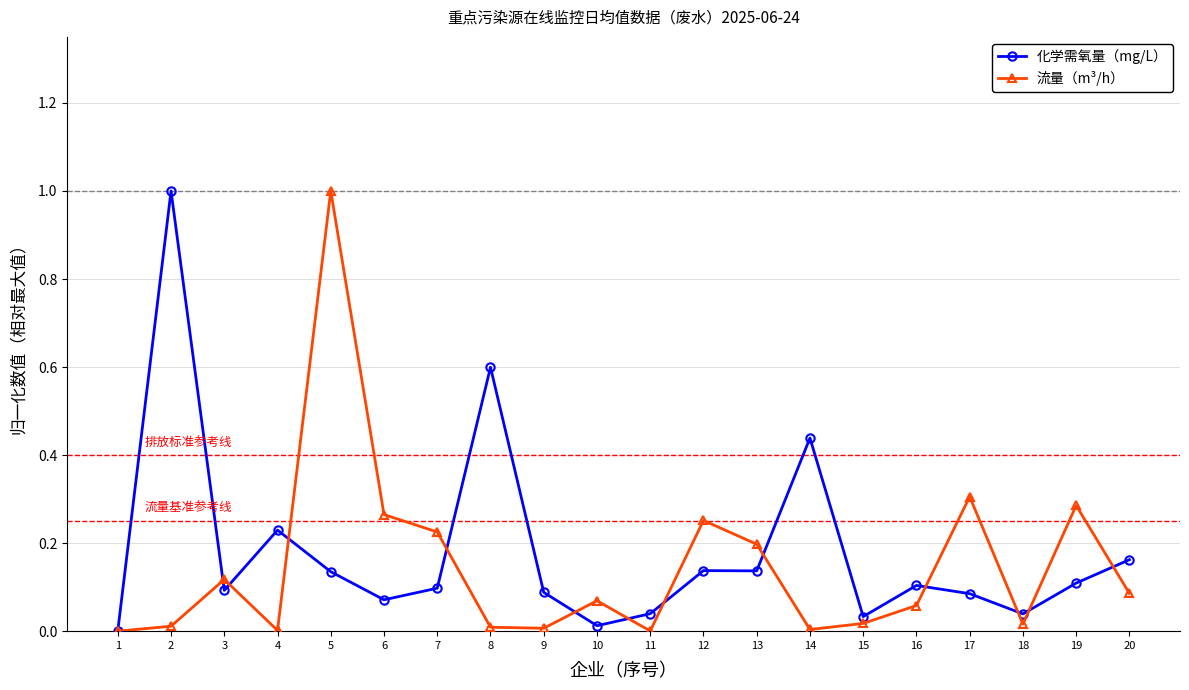

At which category is the sum across all series the highest?

5